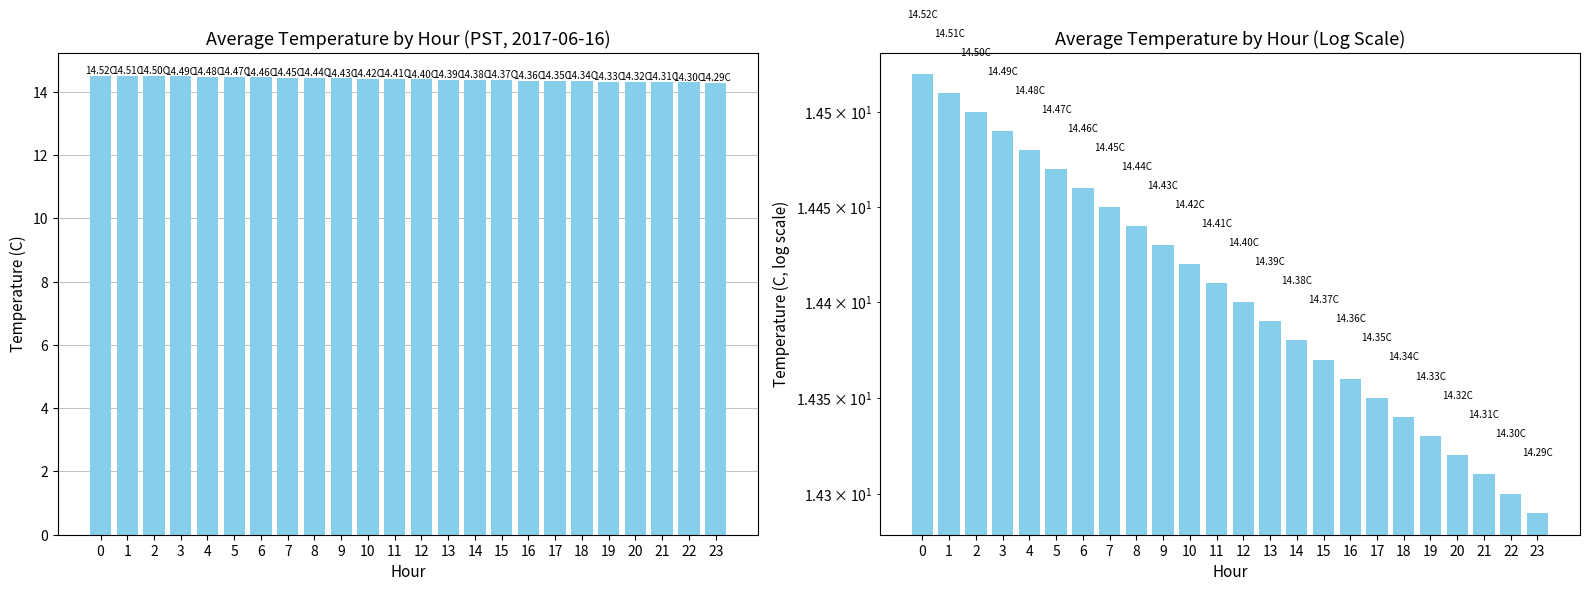

How many values are between 14 and 15?

24